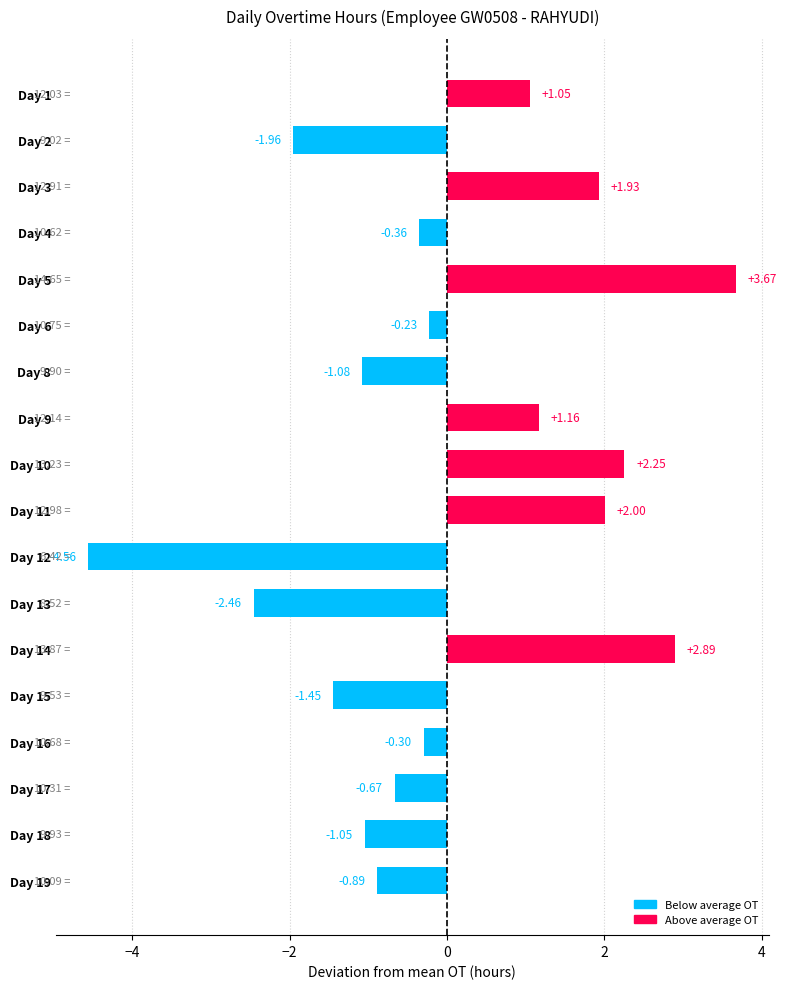

How many values are below 0?

11